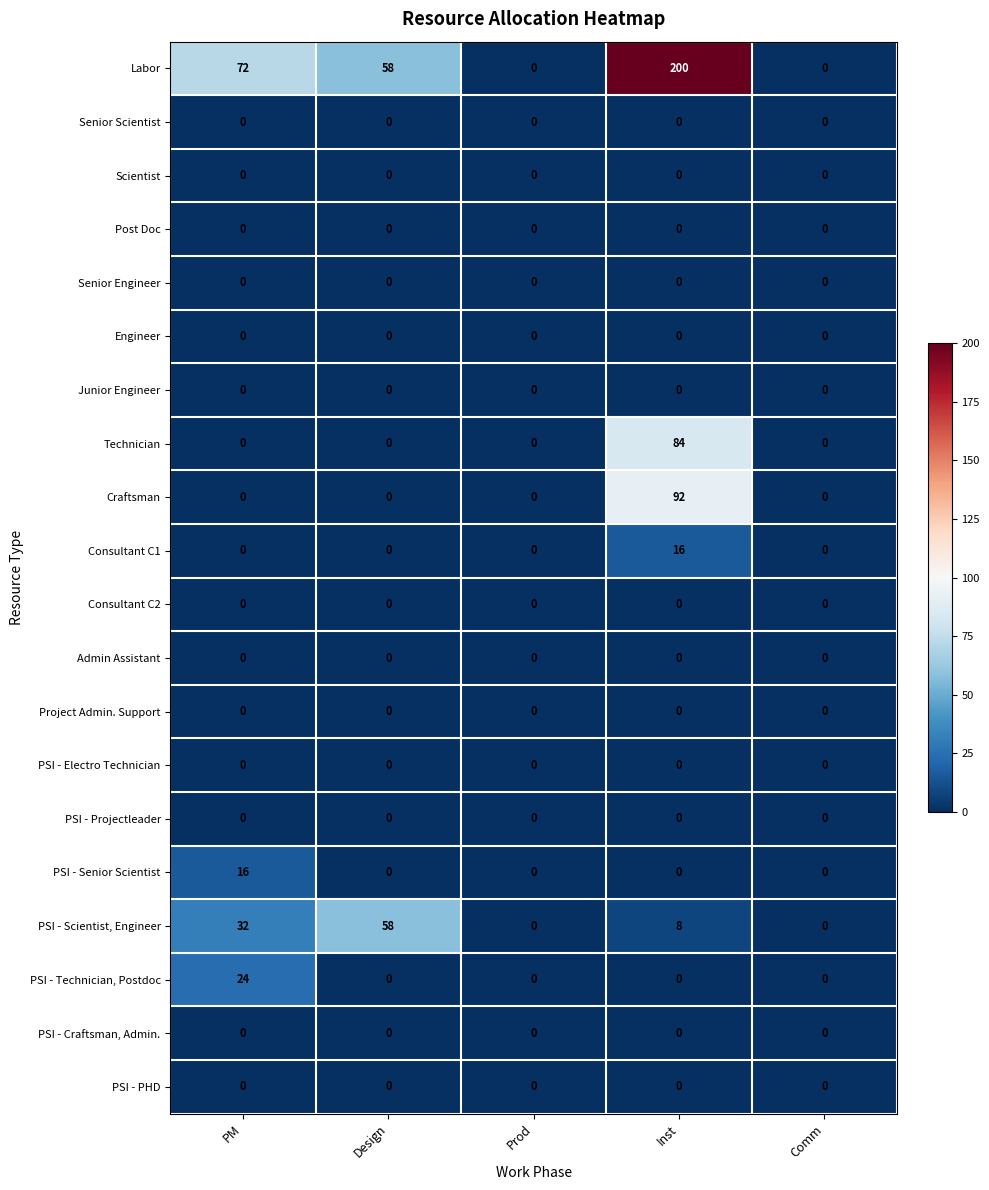

Which series has the largest range (max minus min)?

Labor